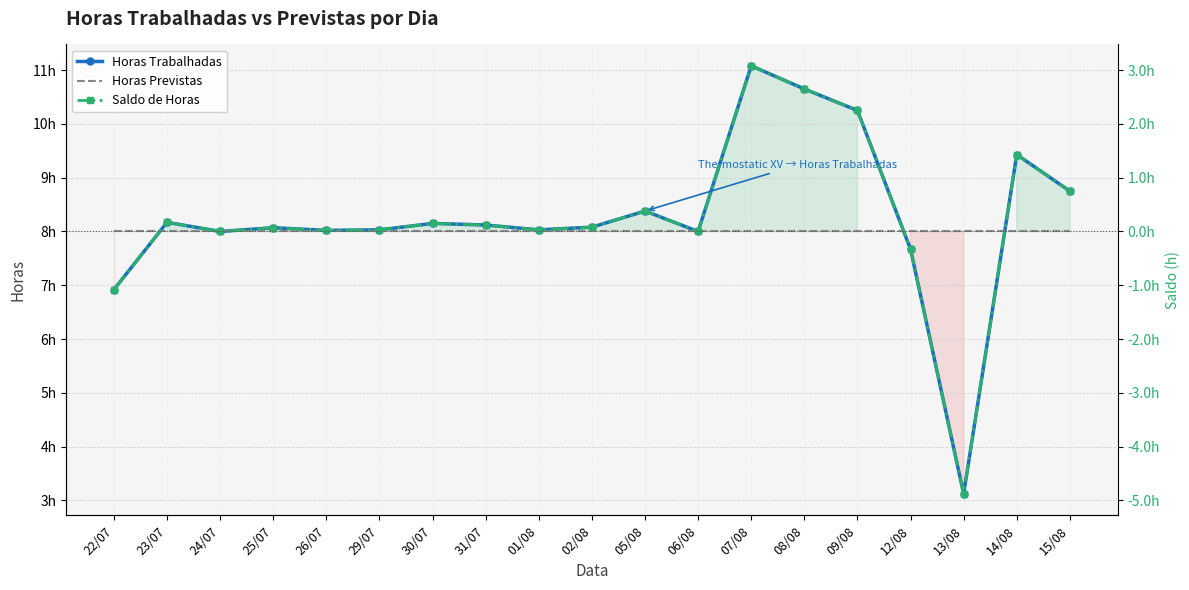

What is the highest value of the Saldo de Horas series?

3.1